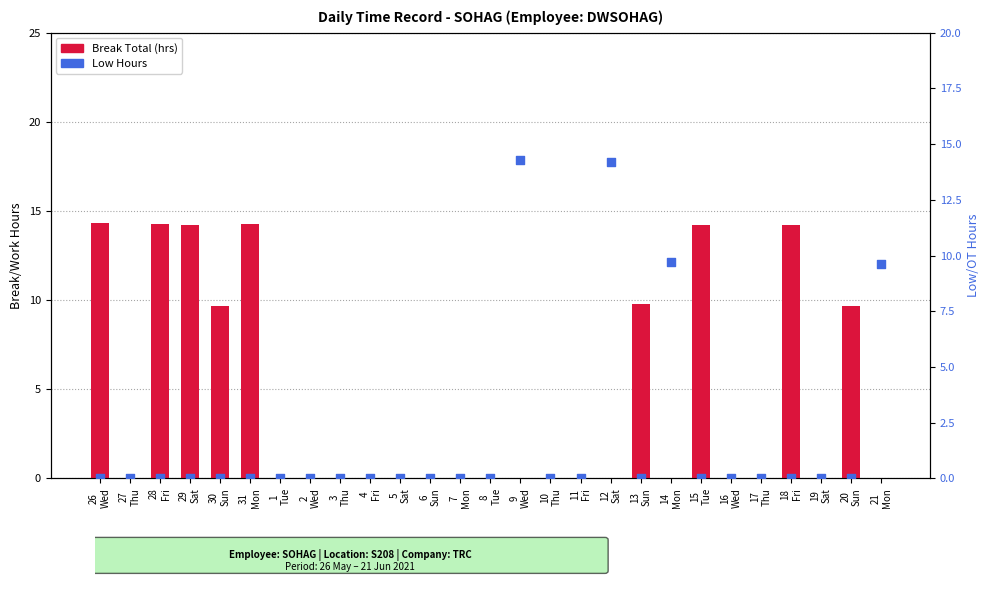

Which series has the largest total across all categories?

Break Total (hrs)